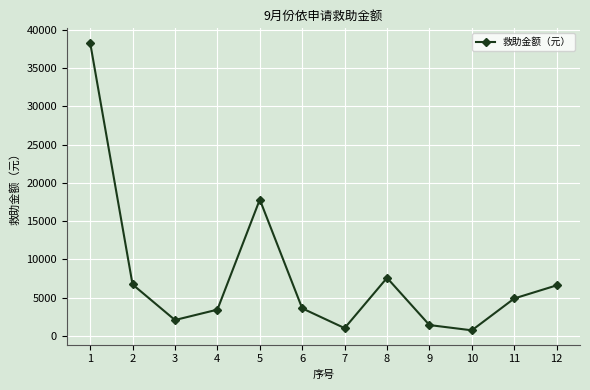

The value at 12 is 6599.8. True or false?

True